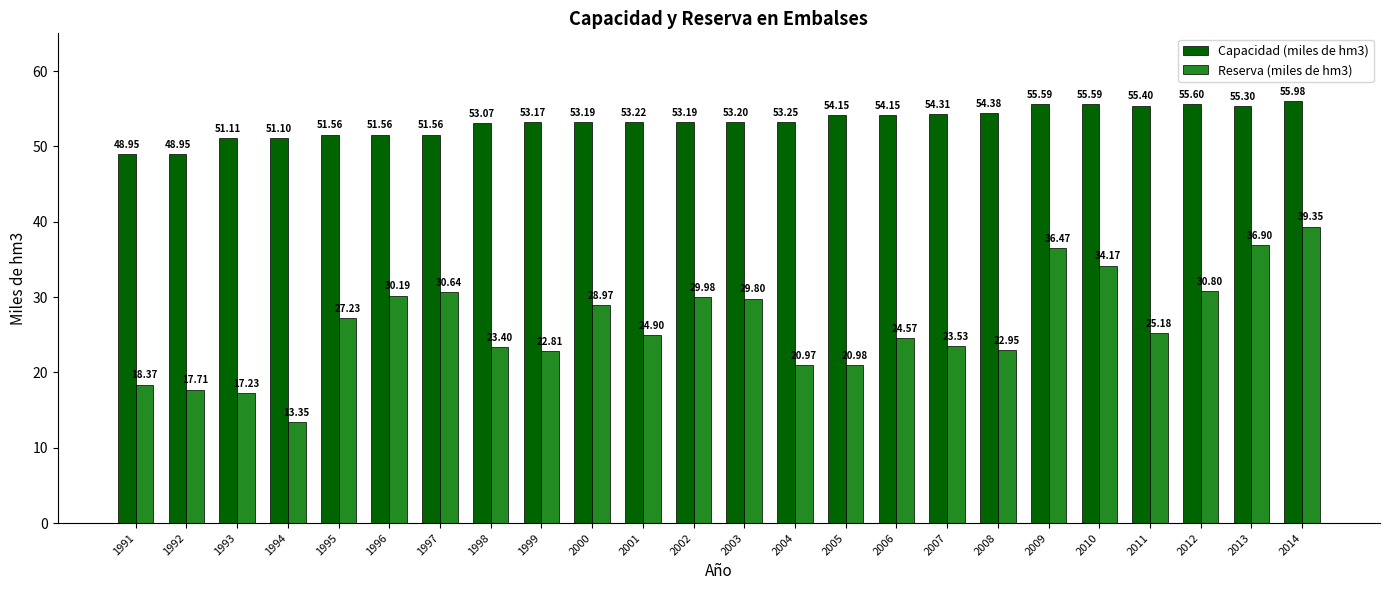

The value of Capacidad (miles de hm3) at 2000 is 53.2. True or false?

True